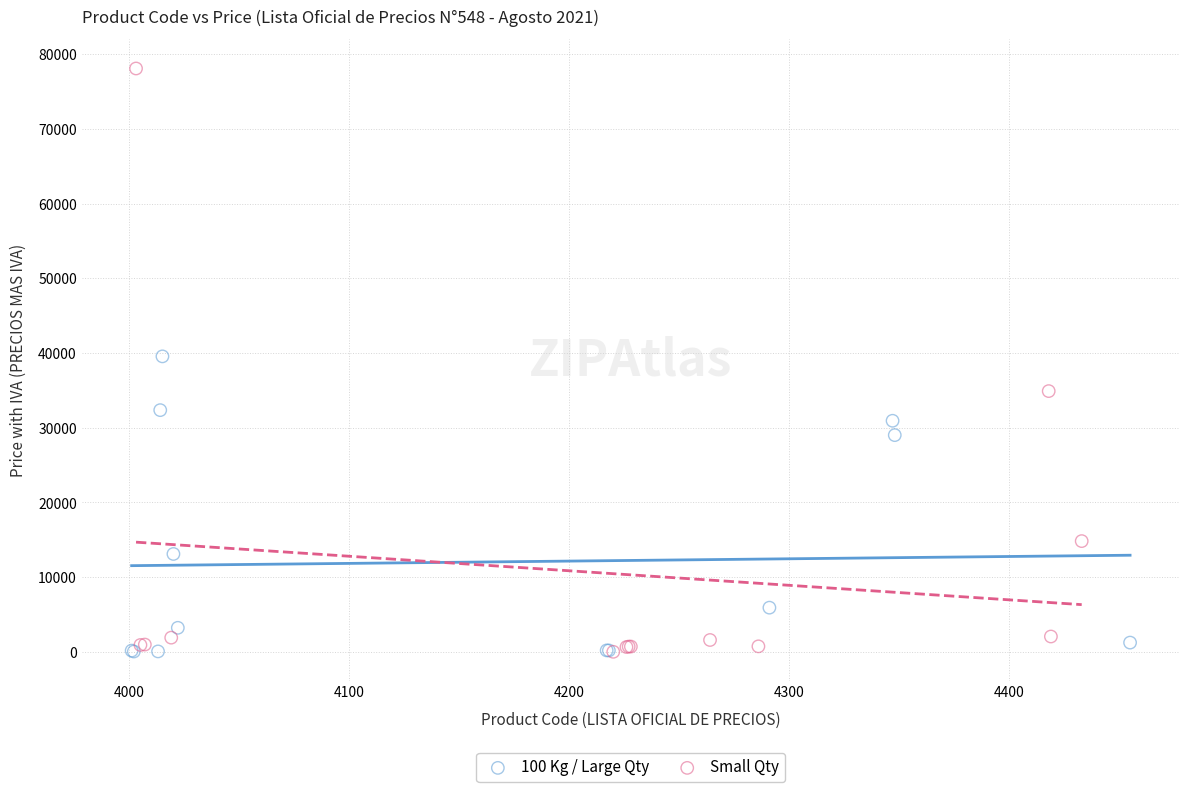

Which series has the largest Y range (max minus min)?

Small Qty